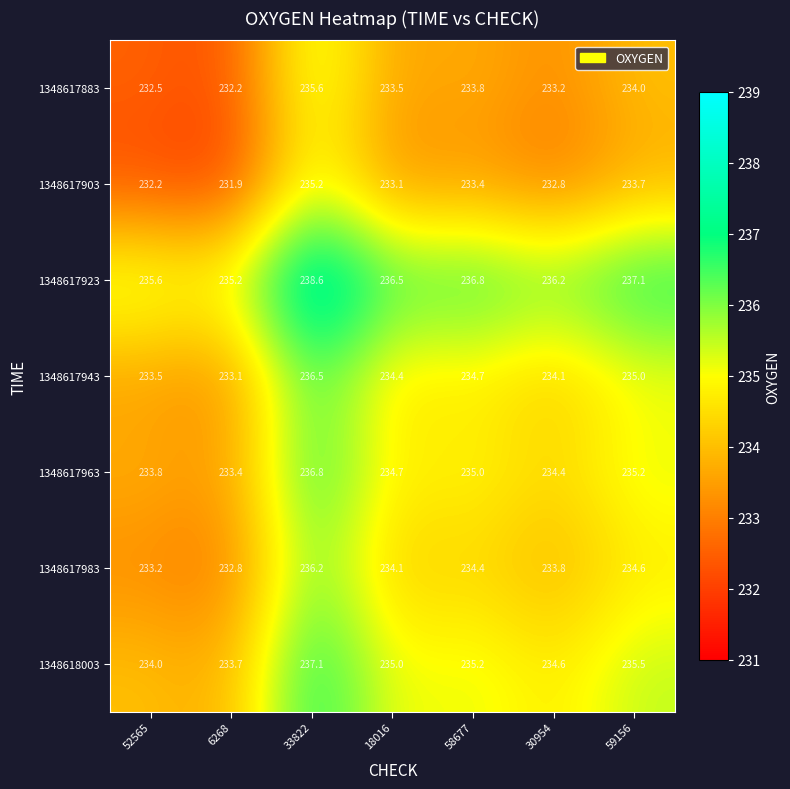

What is the maximum value shown in the chart?

238.6